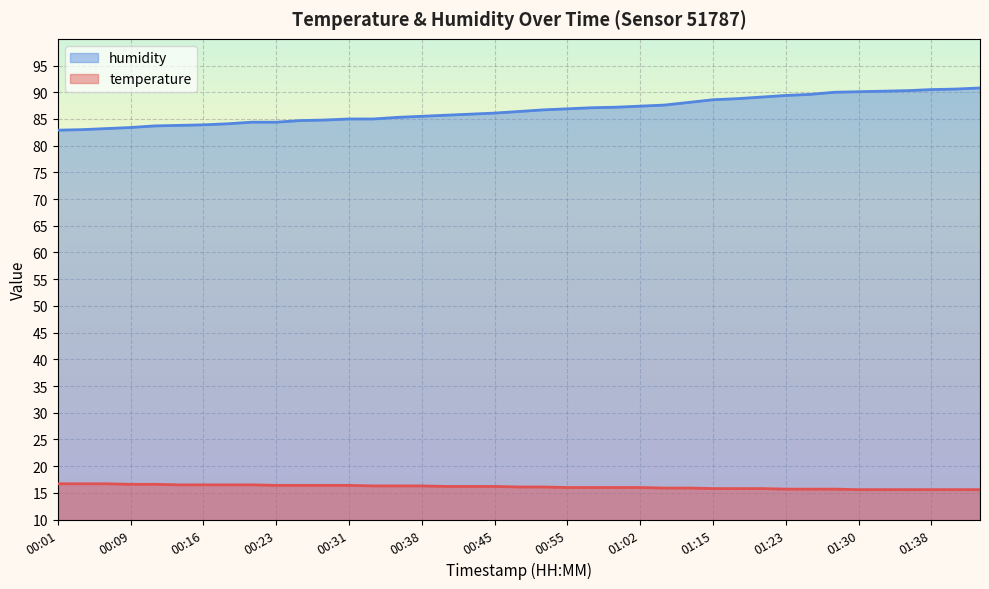

Rank the series by their average value, from highest to lowest.

humidity, temperature